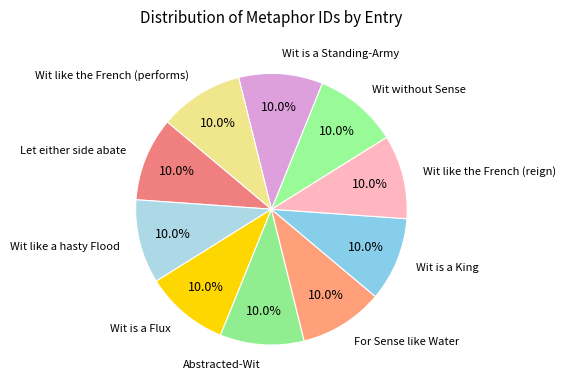

Which slice is the largest?

Wit like the French (performs)